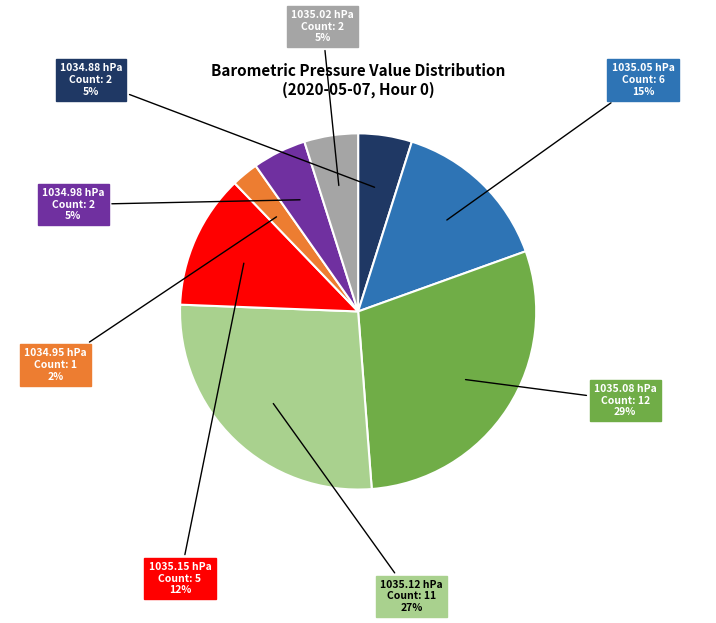

Is there any slice that represents more than half of the pie?

No